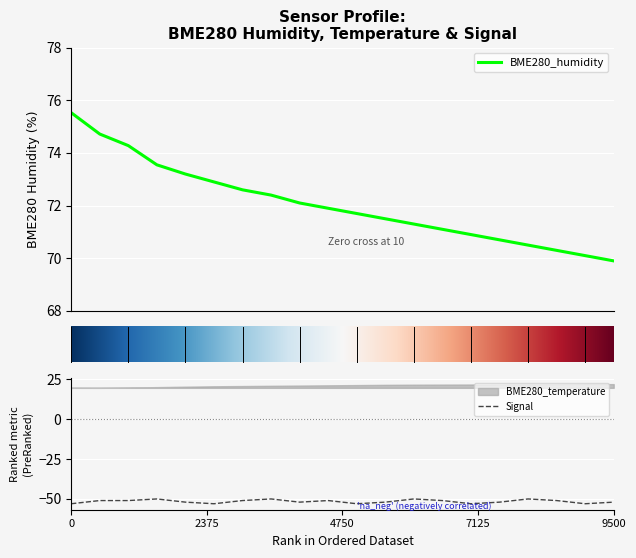

How many lines are shown in the chart?

2